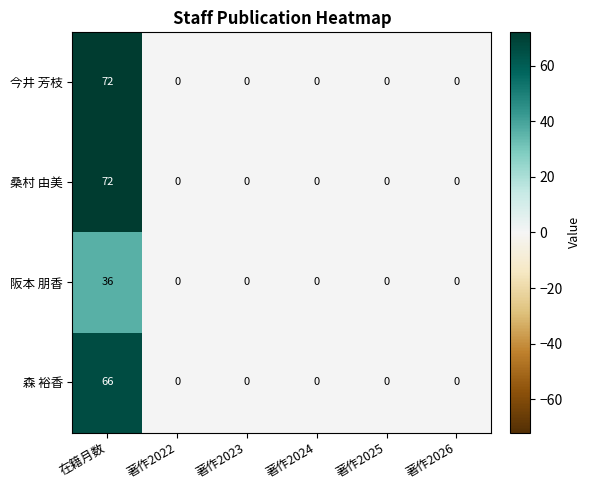

The 桑村 由美 series shows -27 at 著作2022. True or false?

False